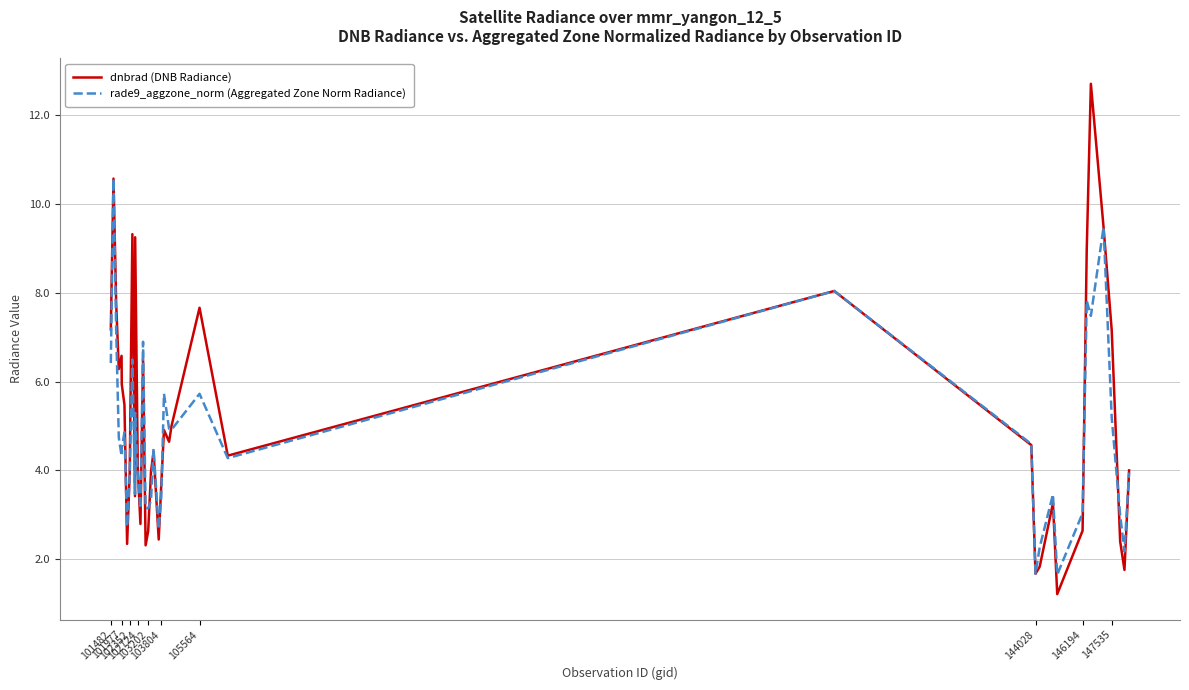

What is the greatest value displayed?

12.7